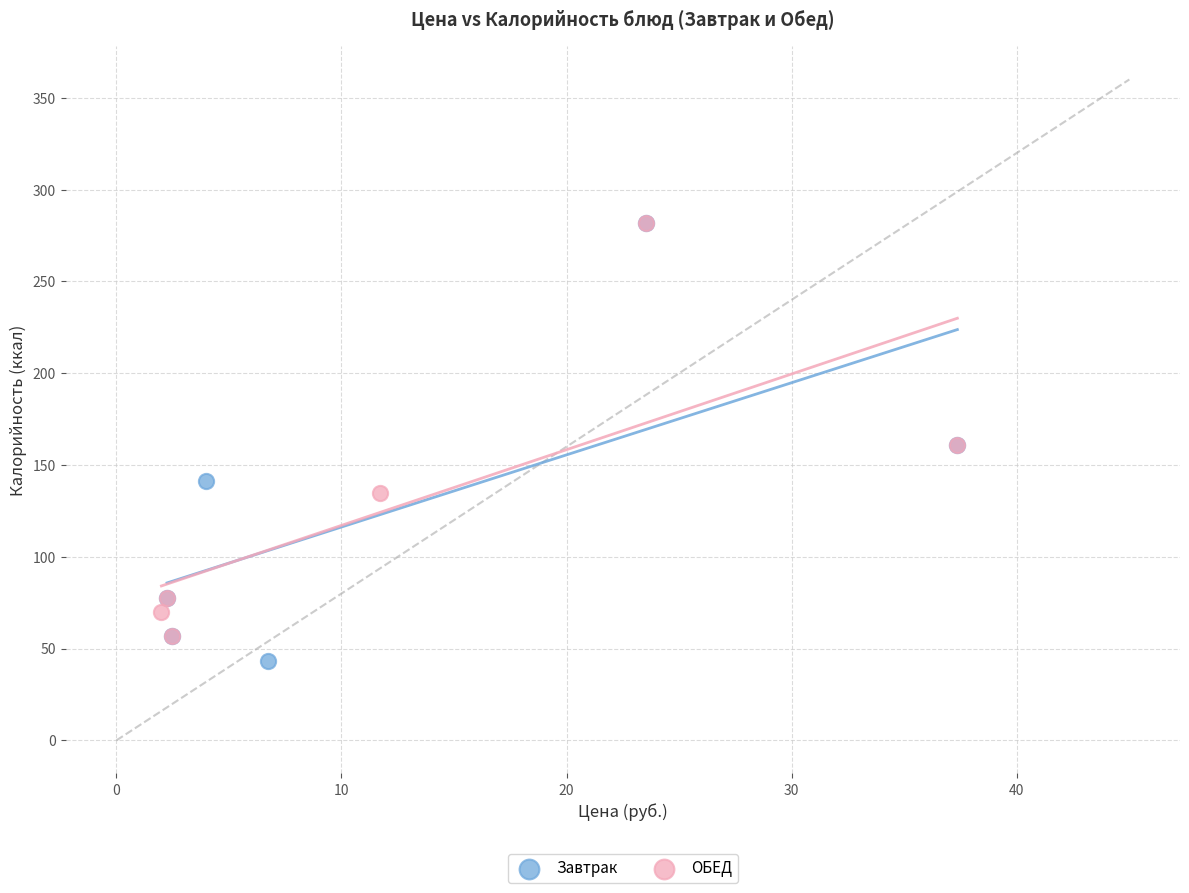

Which series has the largest Y range (max minus min)?

Завтрак